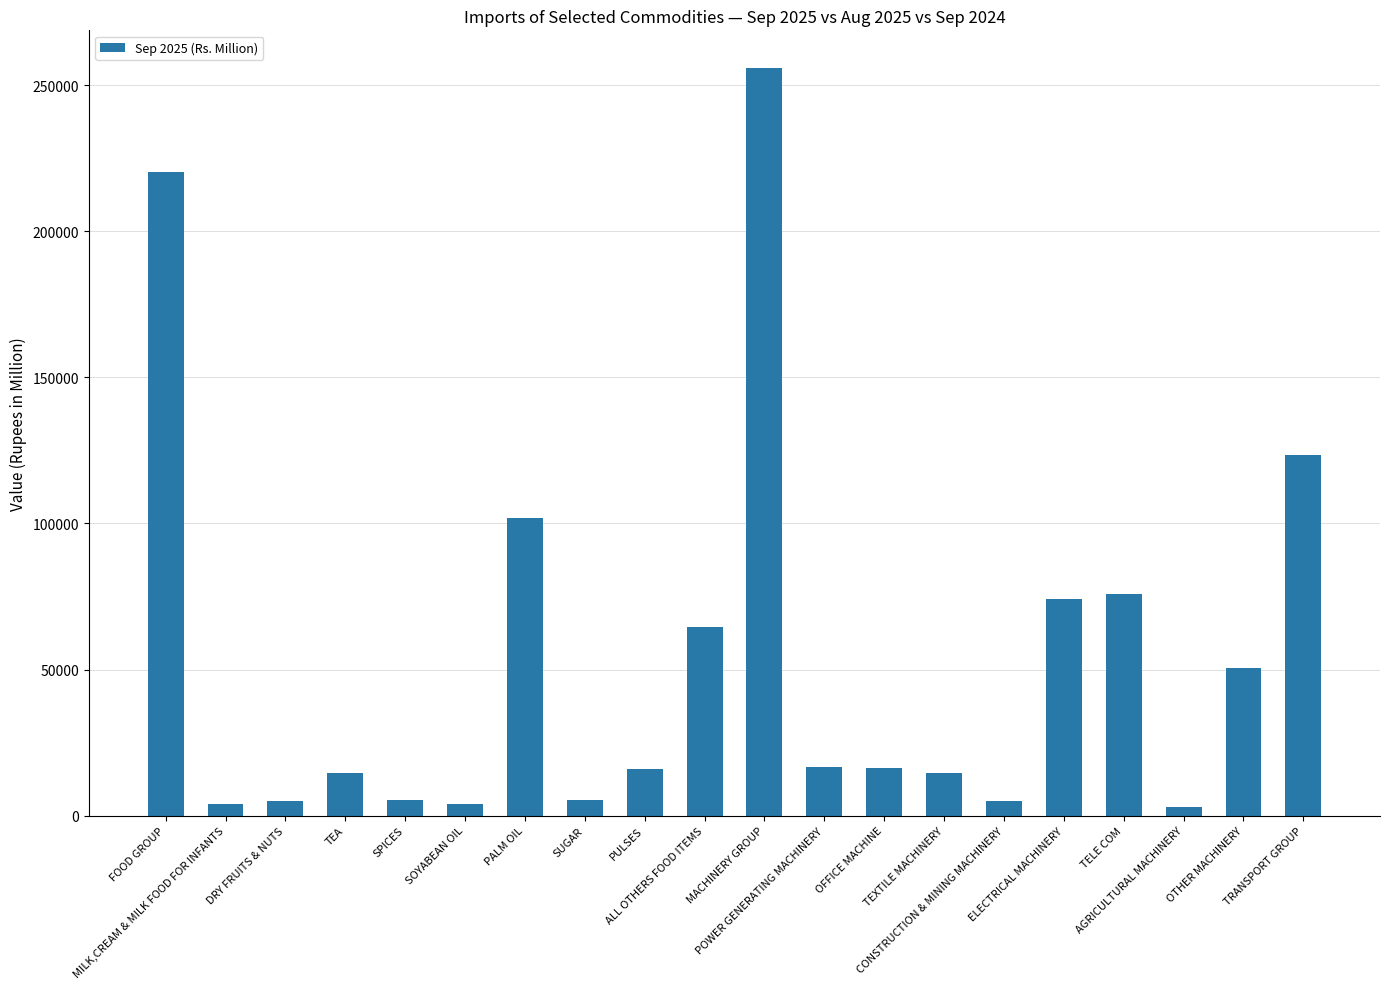

What is the value of the 13th bar from the left?

16438.9